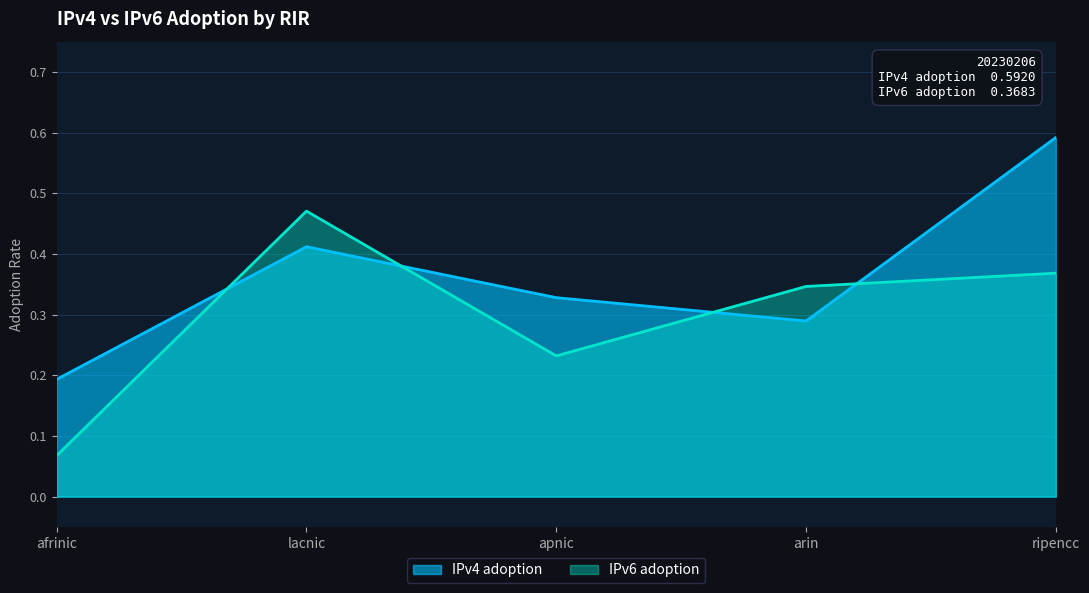

Which series changed the most between apnic and ripencc?

IPv4 adoption